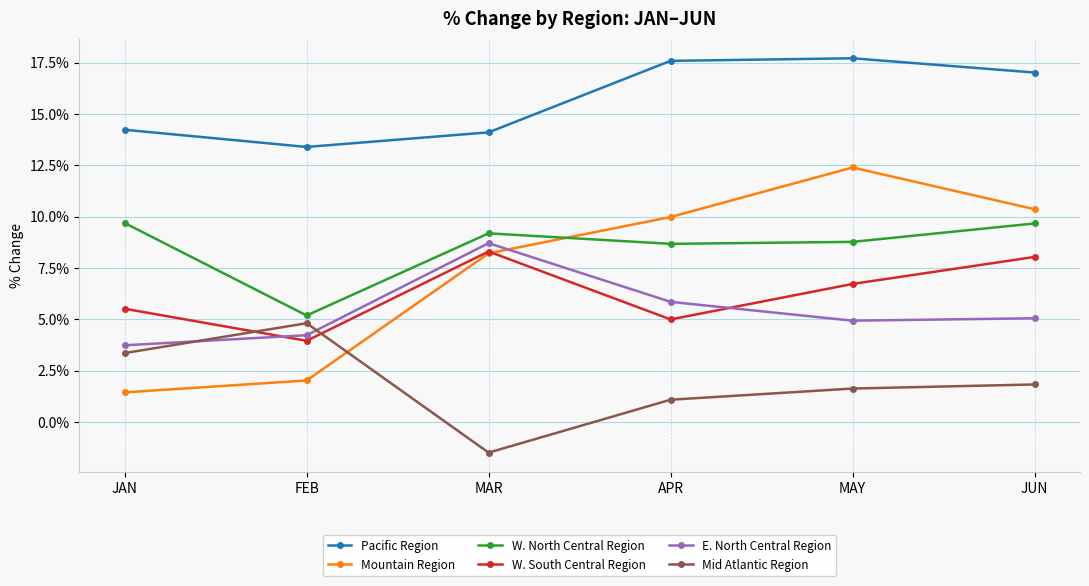

How many data points in W. North Central Region are above 9?

3